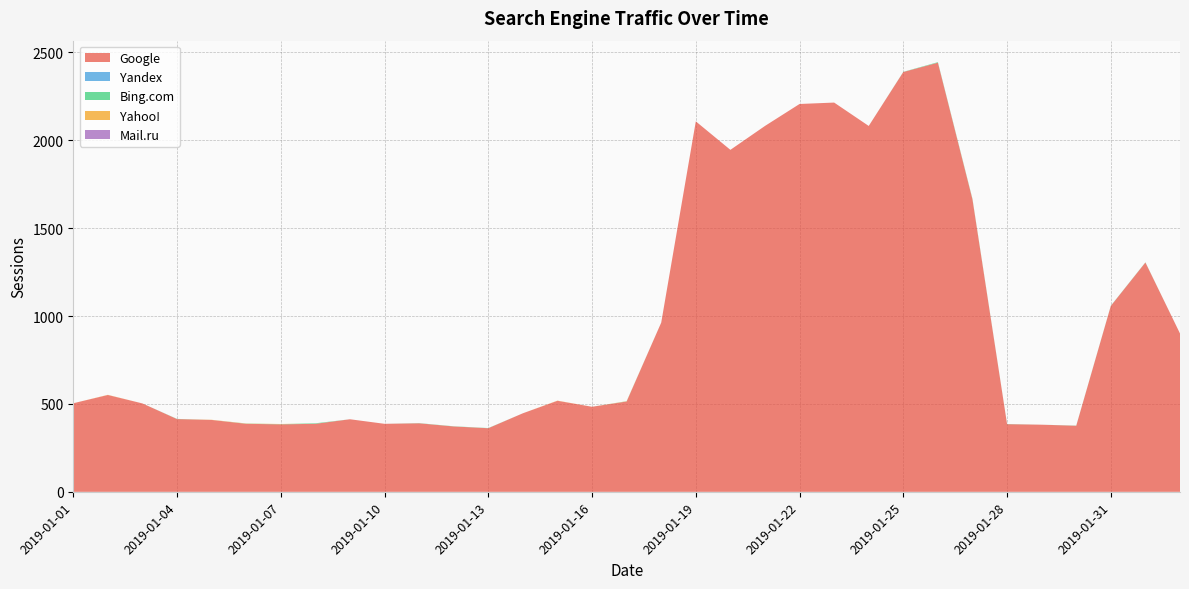

Reading right to left, list all the values displayed in this chart.

Google: 901	1305	1058	376	382	385	1663	2442	2389	2082	2215	2207	2082	1946	2108	963	514	484	518	447	362	372	390	387	413	387	384	387	409	414	503	551	504
Yandex: 0	0	0	0	0	0	0	0	0	0	0	0	0	0	0	0	0	0	0	0	0	0	0	0	0	0	0	0	0	0	0	0	0
Bing.com: 0	1	1	1	0	1	3	3	1	0	0	0	0	0	0	0	1	0	0	0	1	1	1	0	0	3	1	1	0	1	0	0	0
Yahoo!: 0	0	0	0	0	0	1	0	0	0	0	0	0	0	0	0	1	0	1	0	0	0	0	0	0	0	1	1	1	0	0	1	0
Mail.ru: 0	0	0	0	0	0	0	0	0	0	0	0	0	0	0	0	0	0	0	0	0	0	0	0	0	0	0	0	0	0	0	0	0